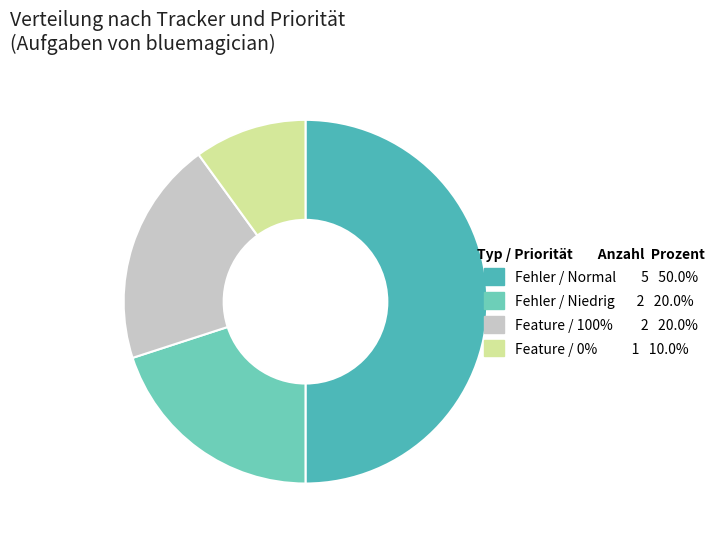

Does any single category account for the majority?

No